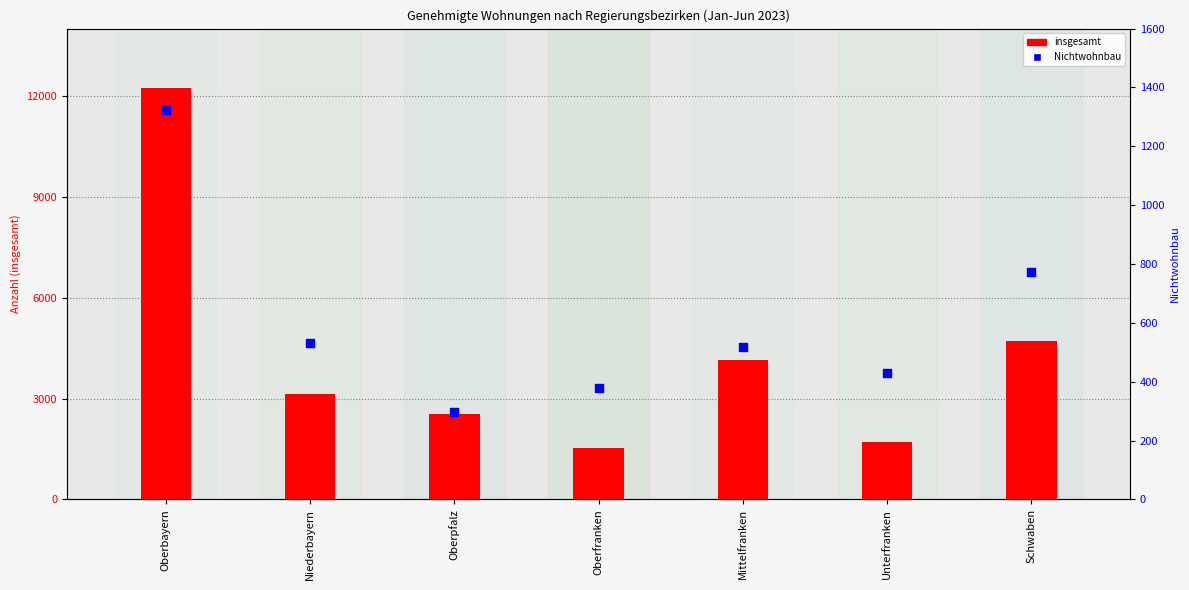

At which category is the sum across all series the highest?

Oberbayern